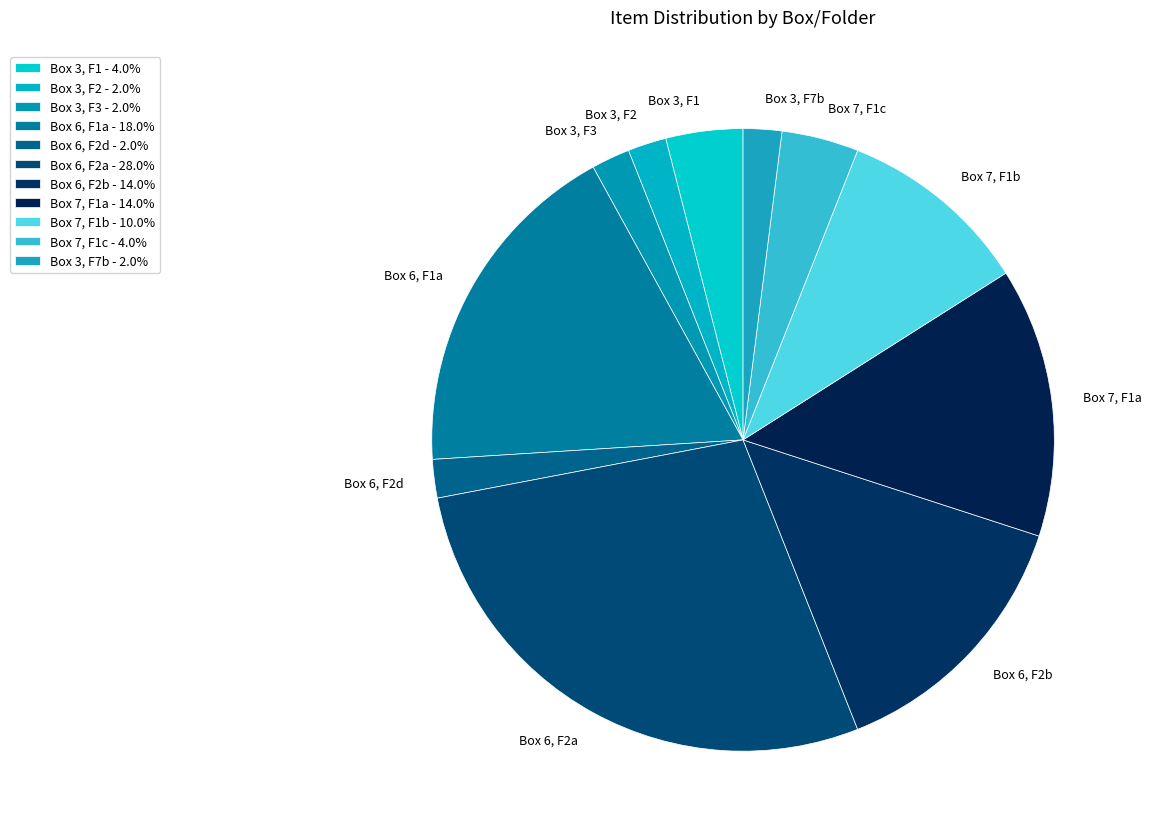

Which has a higher value, Box 3, F7b or Box 3, F1?

Box 3, F1